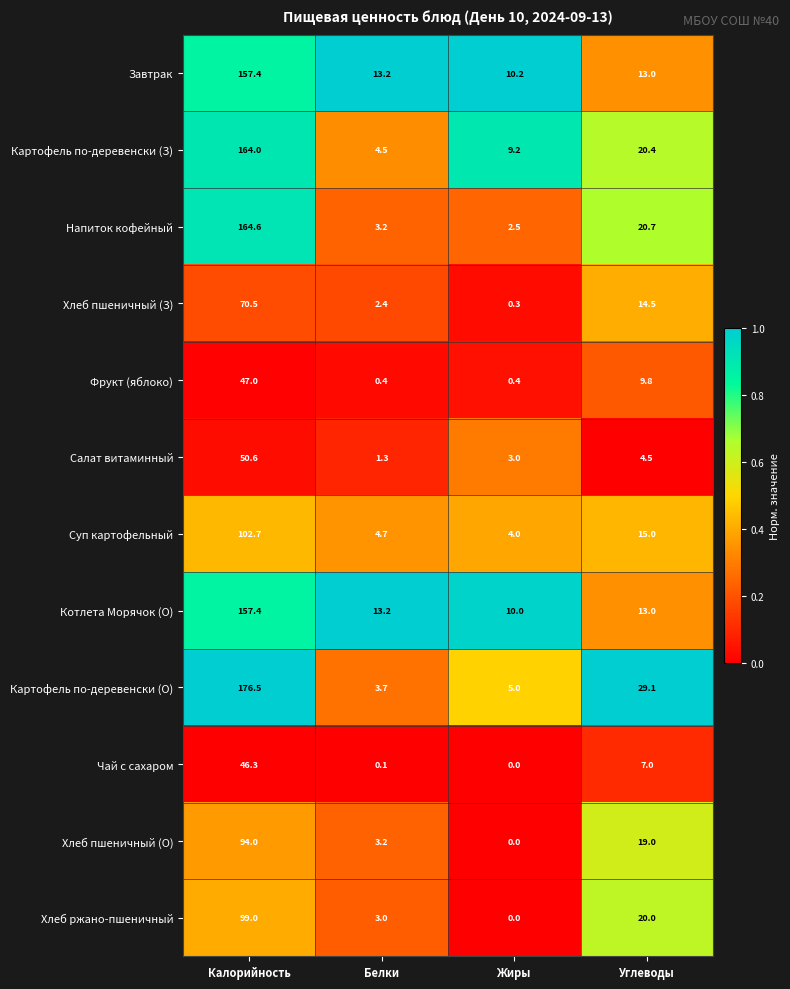

At which category is the sum across all series the highest?

Калорийность